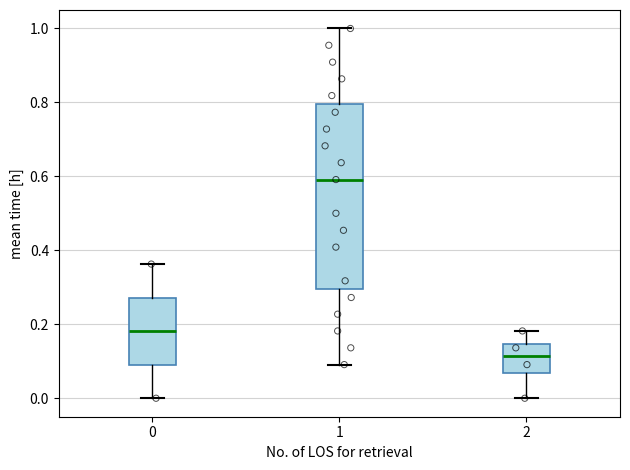

Which box's median line is the highest?

1